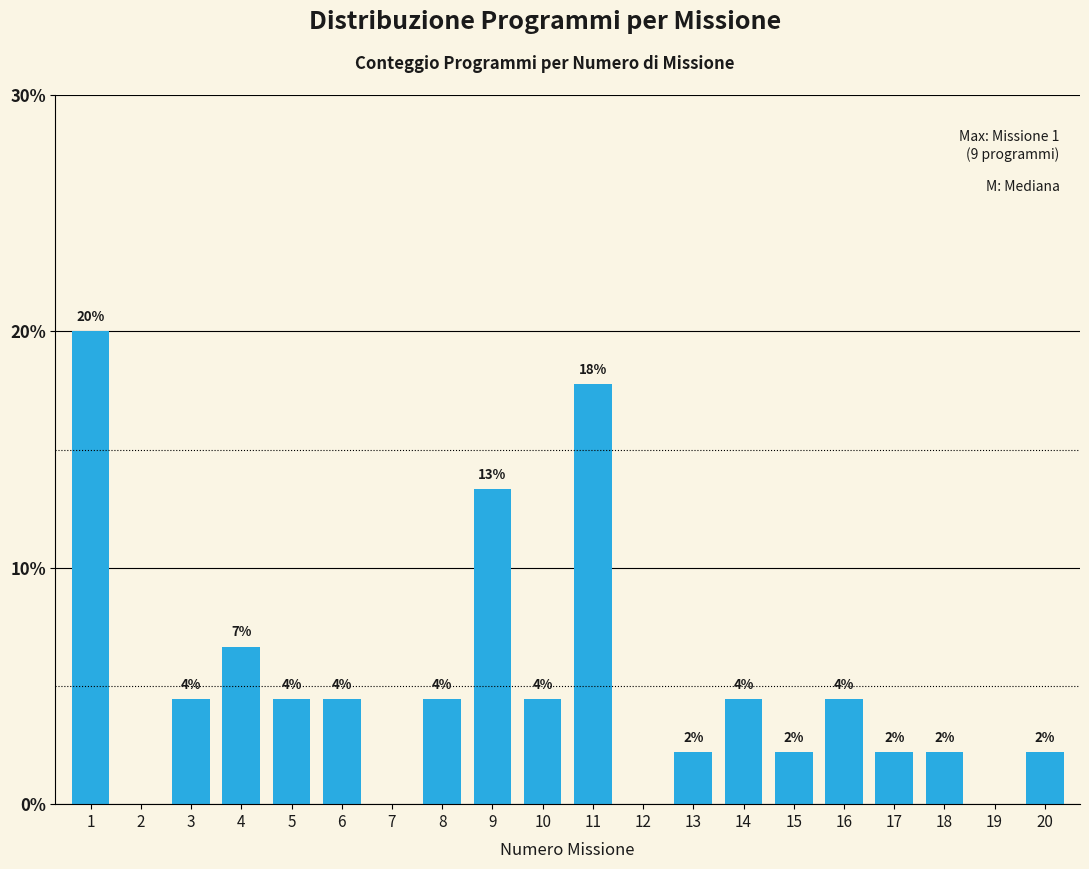

Are the bars horizontal?

No